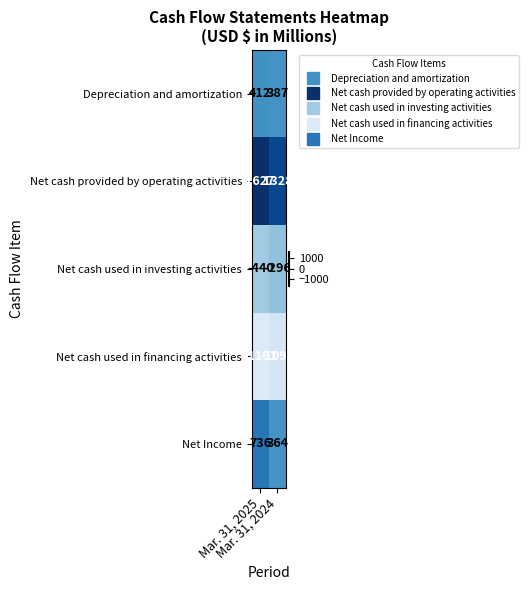

What is the difference between the highest and lowest values at Mar. 31, 2024?

2419